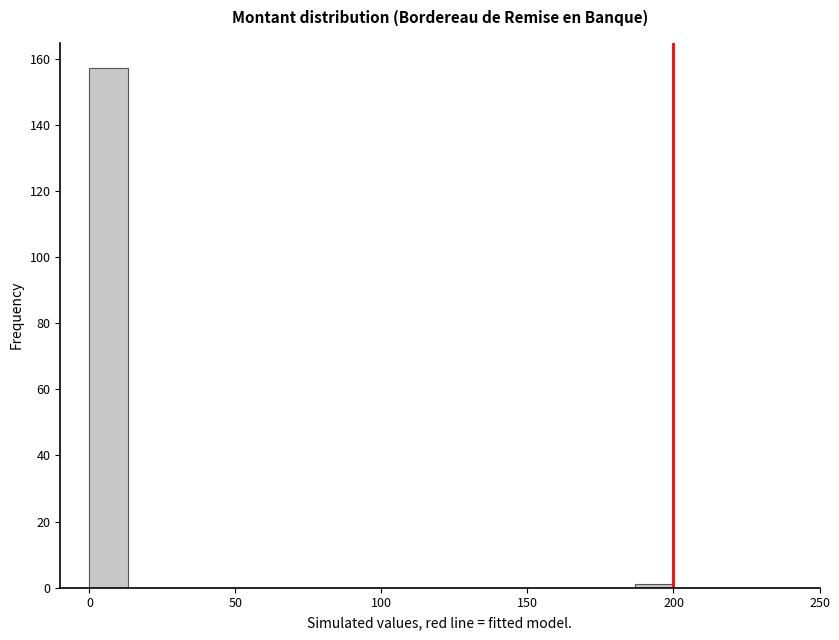

Read against the x-axis, roughly where is the centre of the tallest bar?

5